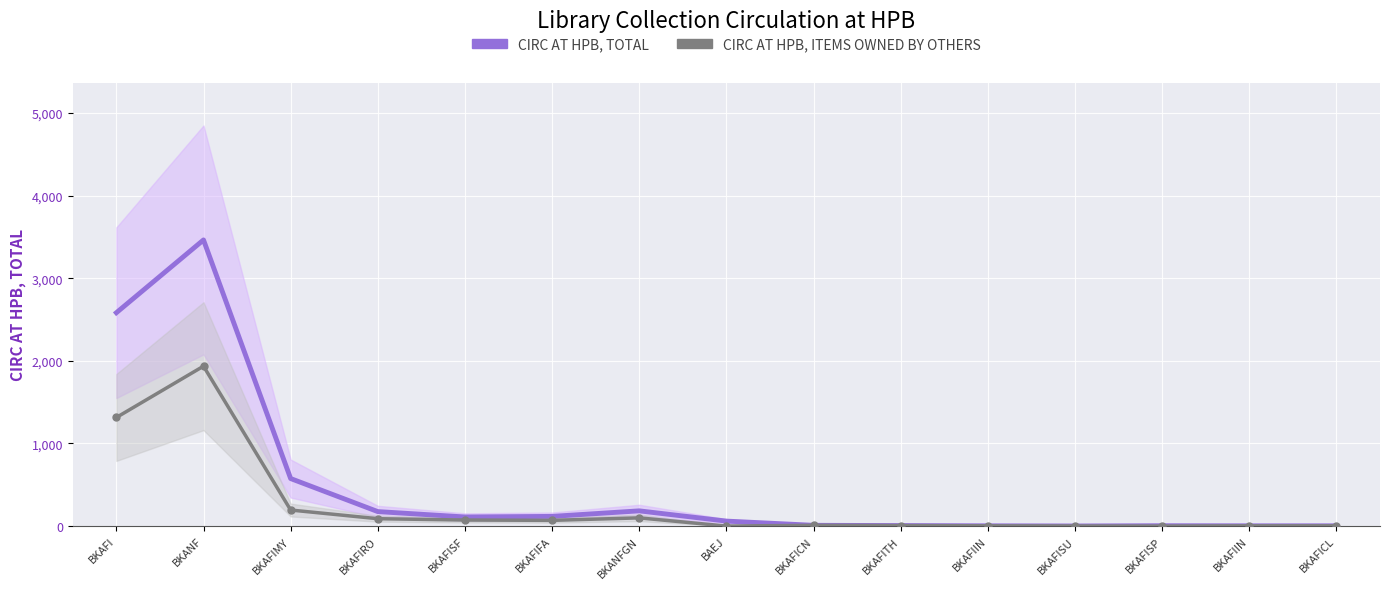

Is the value of CIRC AT HPB, TOTAL at BKAFICN greater than the value of CIRC AT HPB, ITEMS OWNED BY OTHERS at BKAFIRO?

No